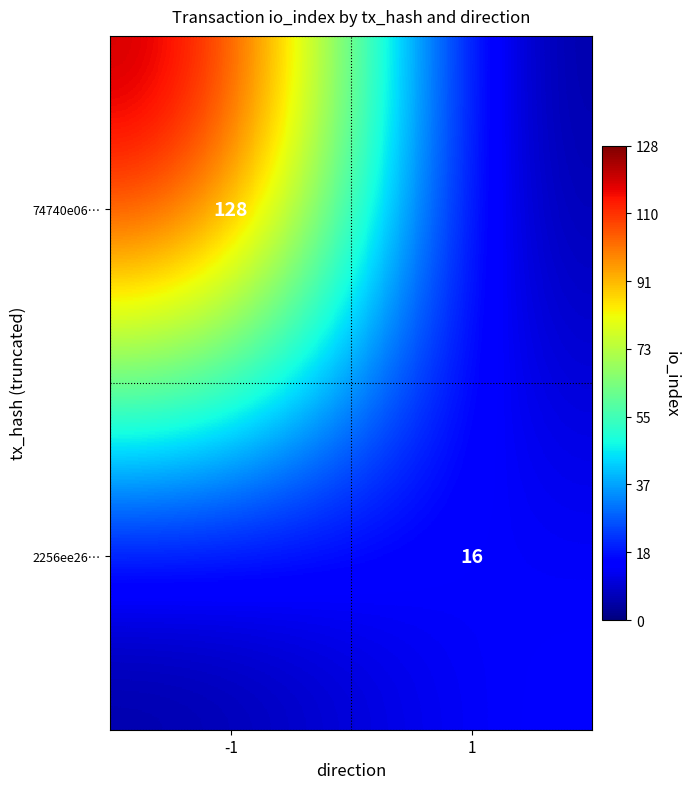

Is the value of 74740e06… at -1 greater than the value of 2256ee26… at 1?

Yes